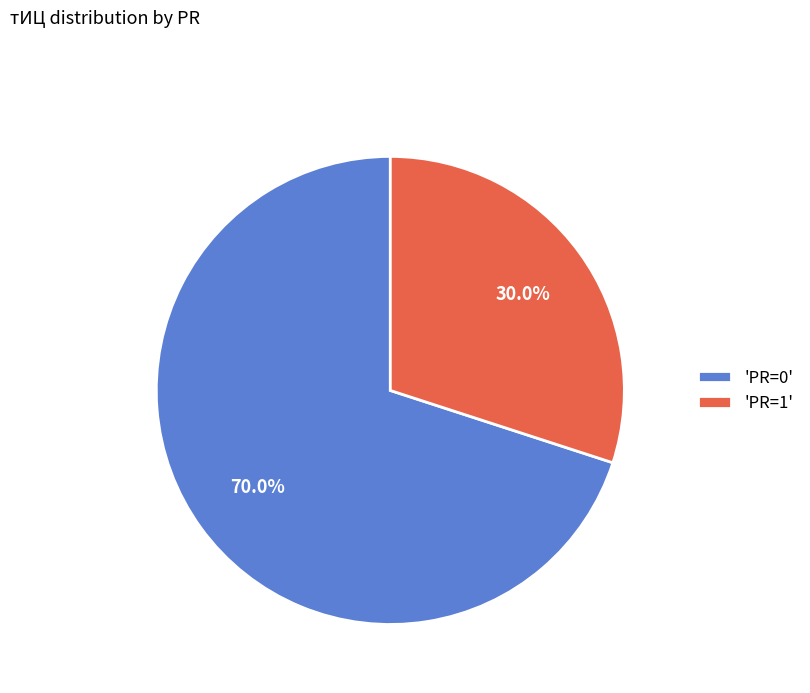

Do 'PR=1' and 'PR=0' together represent more than half of the pie?

Yes